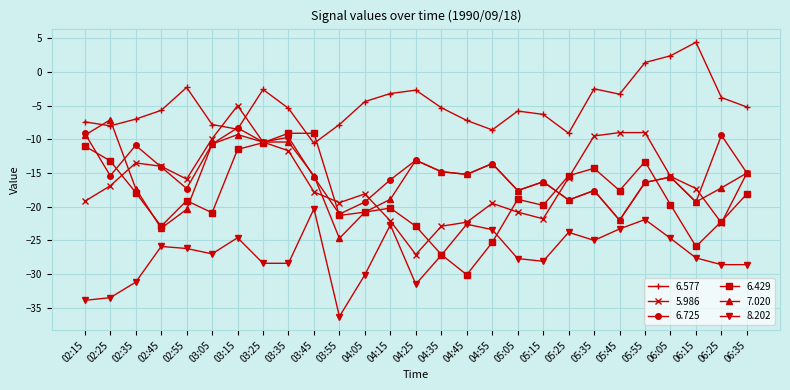

How many values in 6.577 are above zero?

3